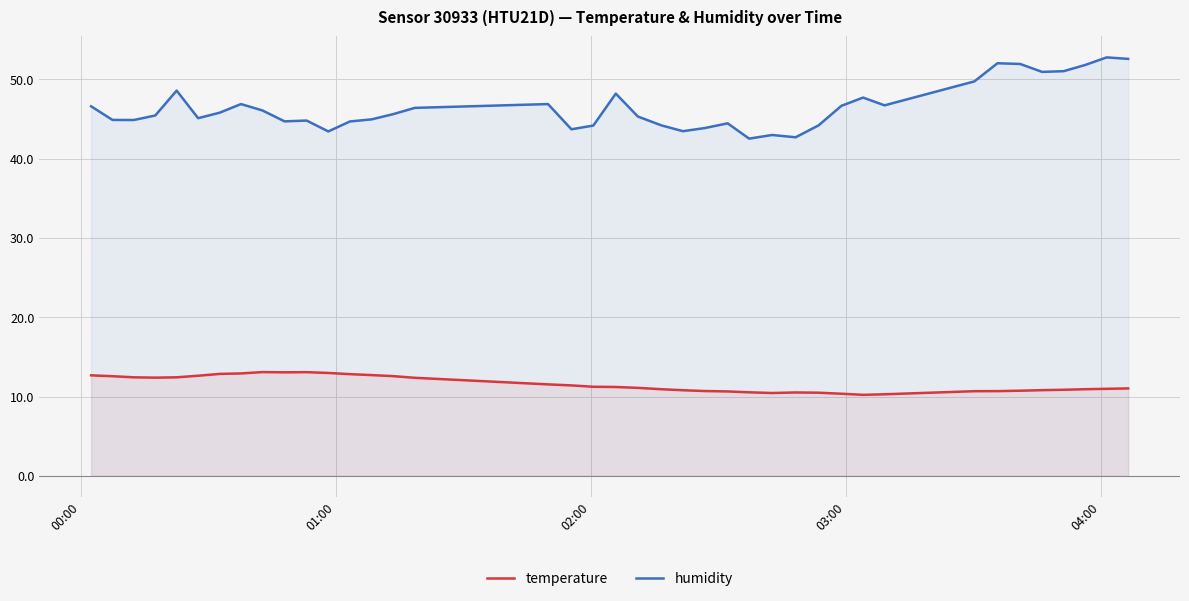

Rank the series by their maximum value, from highest to lowest.

humidity, temperature